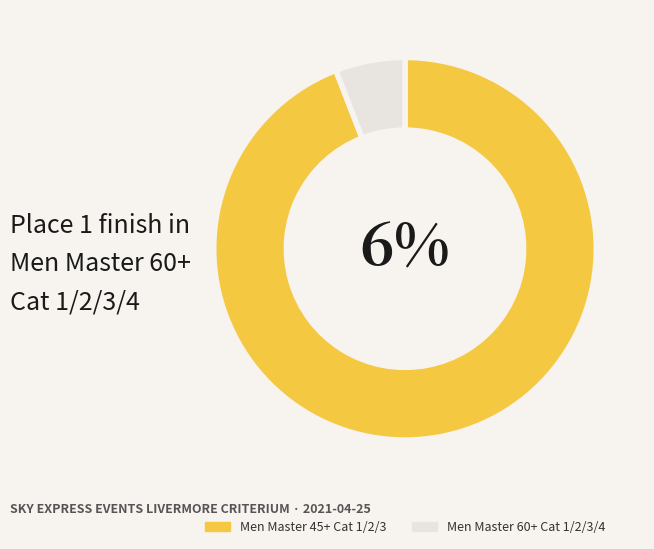

How many segments does this pie chart have?

2